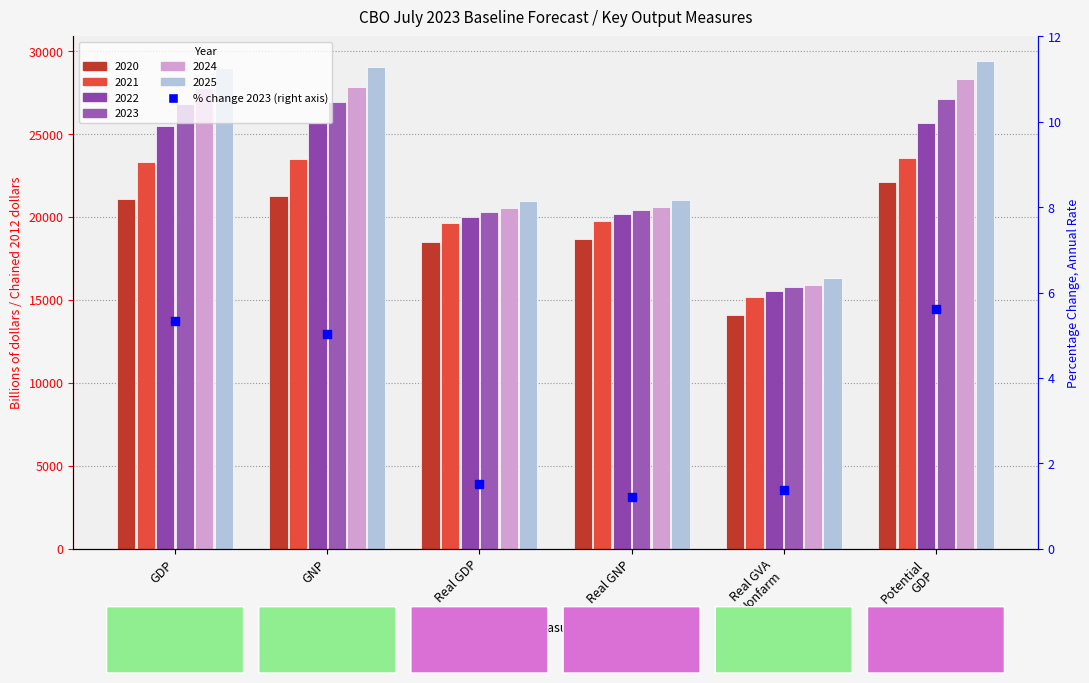

What is the change in value from GNP to Real GVA
Nonfarm?

-3.7